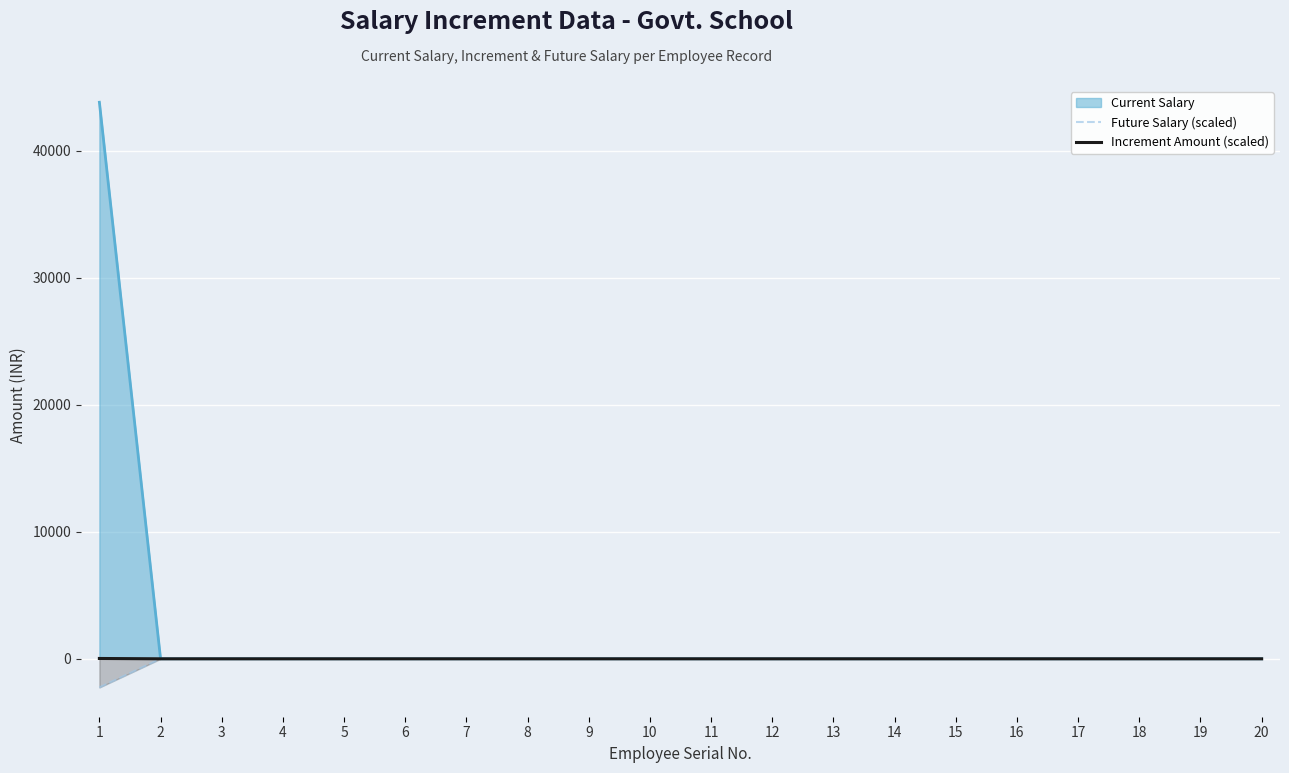

What is the spread (max minus min) of values at 1?

46055